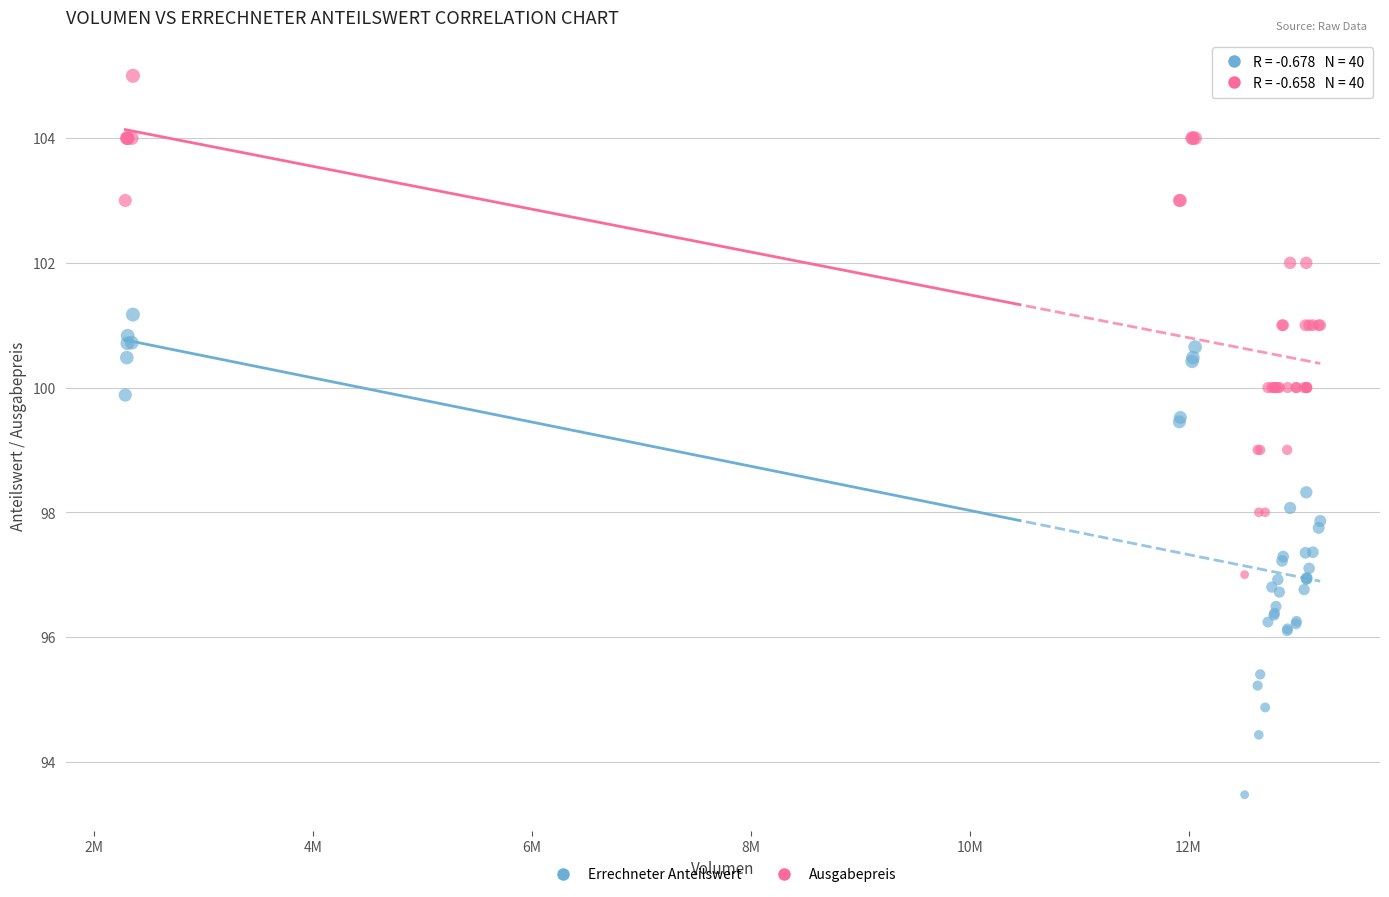

Which series contains the highest Y value?

Ausgabepreis